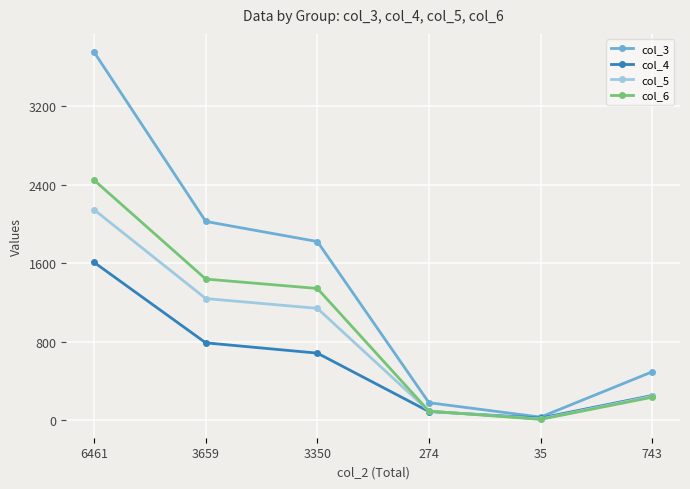

Does the chart display data point markers on the line(s)?

Yes